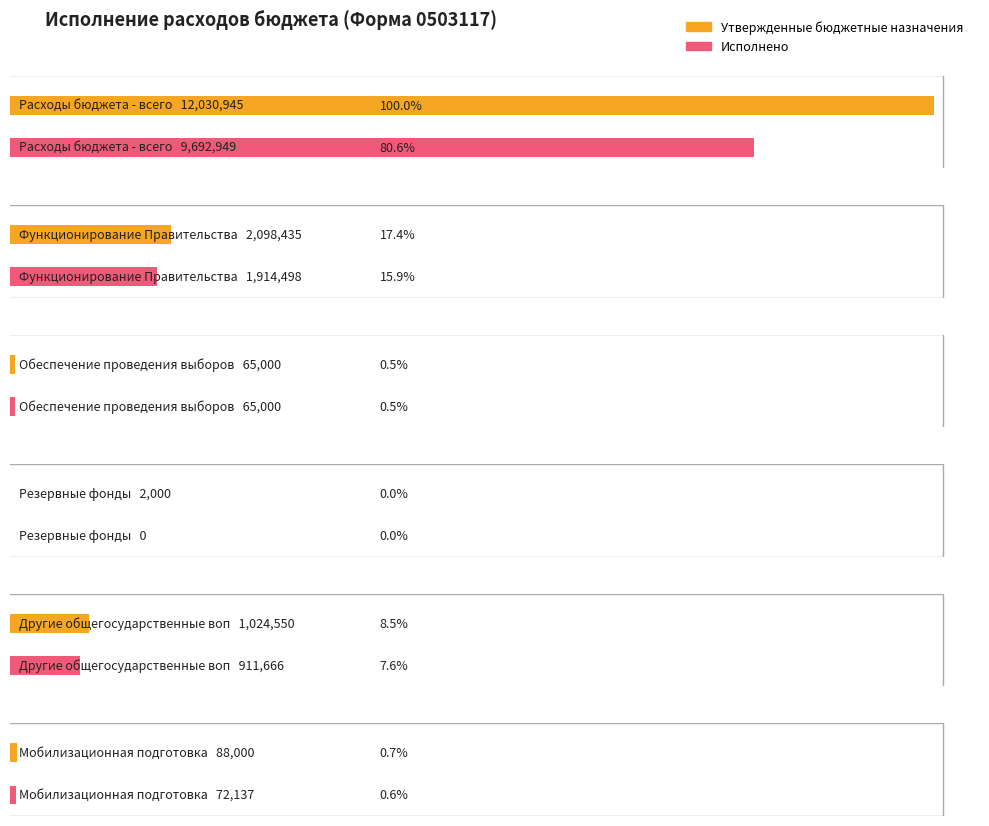

Reading left to right, list all the values displayed in this chart.

Утвержденные бюджетные назначения: 12030945.0	2098435.0	65000.0	2000.0	1024550.0	88000.0
Исполнено: 9692949.3	1914498.0	65000.0	0.0	911665.5	72137.0